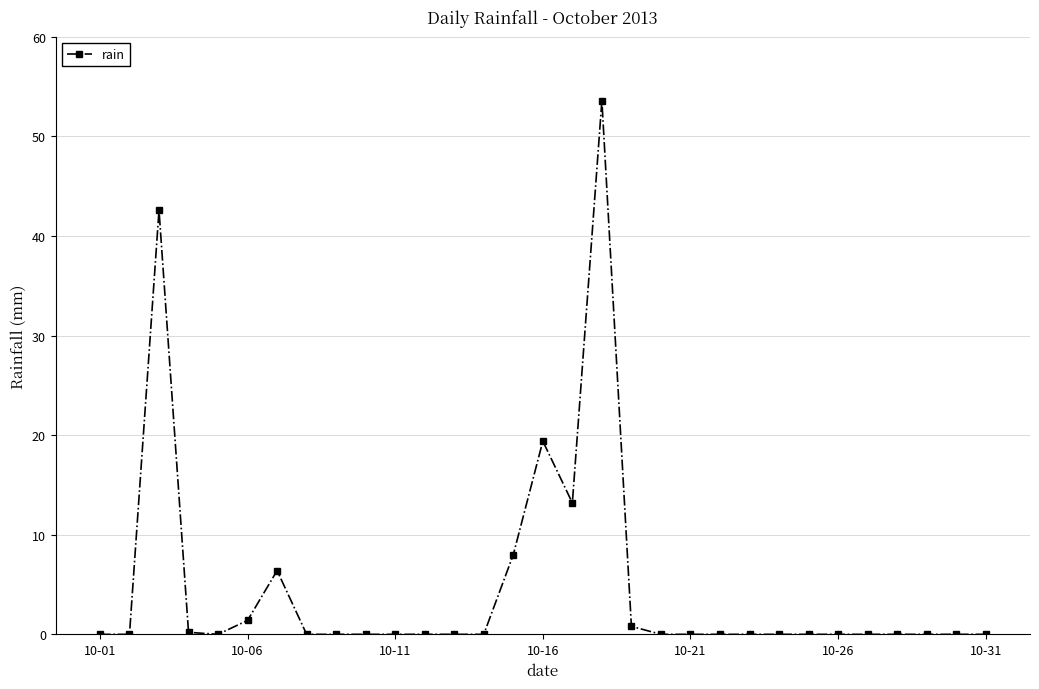

True or false: the data has more than 1 interior local peaks.

True